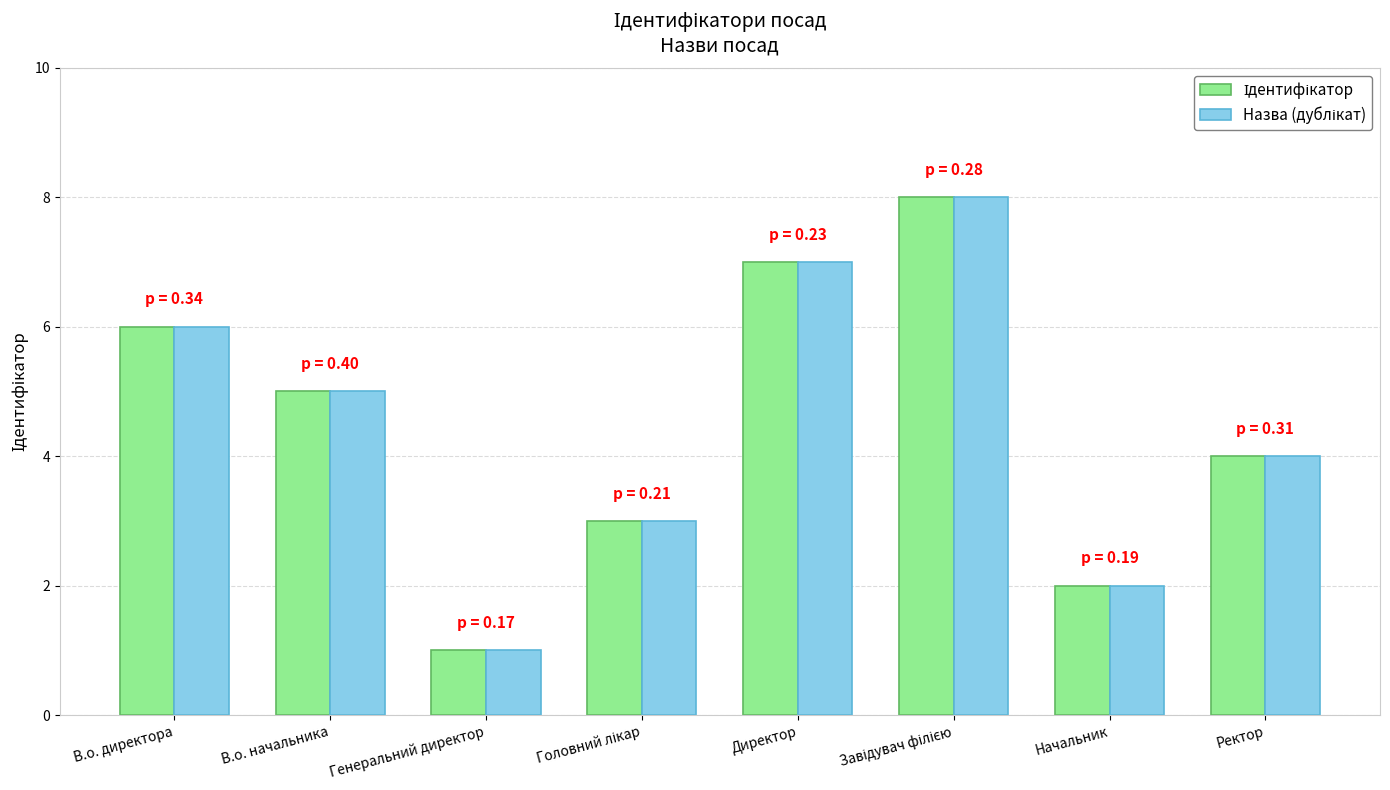

What is the greatest value displayed?

8